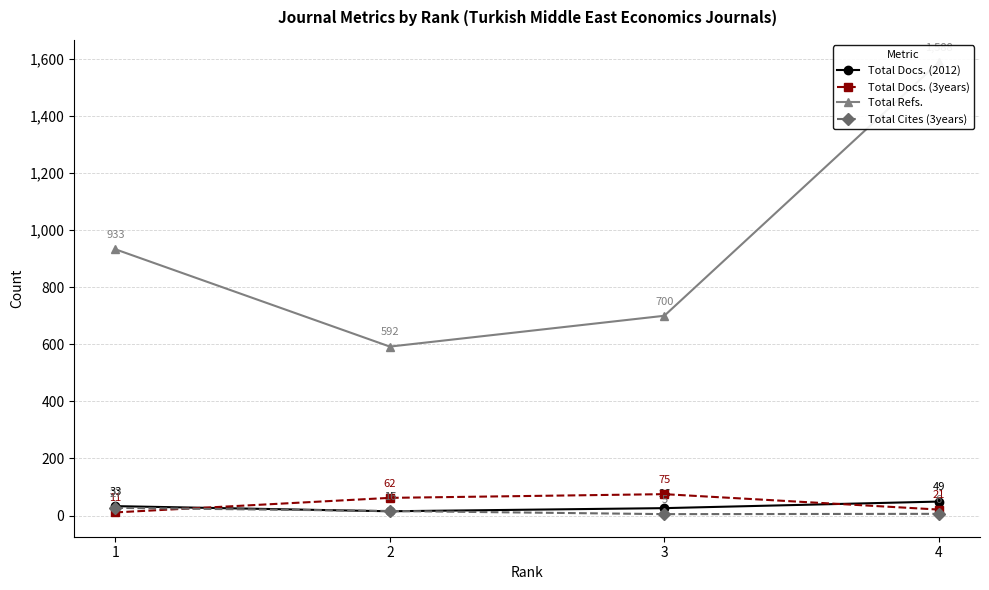

Where is the first local minimum for Total Refs.?

2